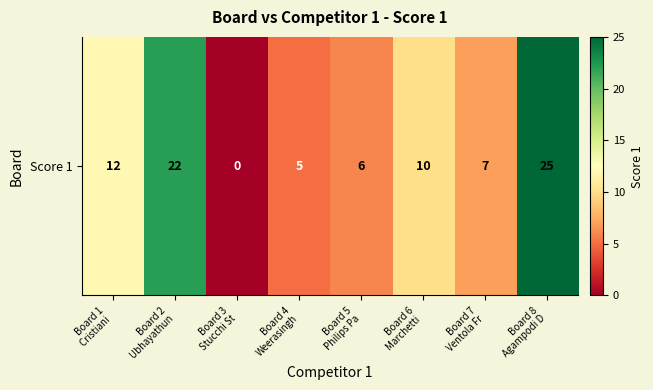

What is the change in value from Board 2
Ubhayathun to Board 6
Marchetti ?

-12